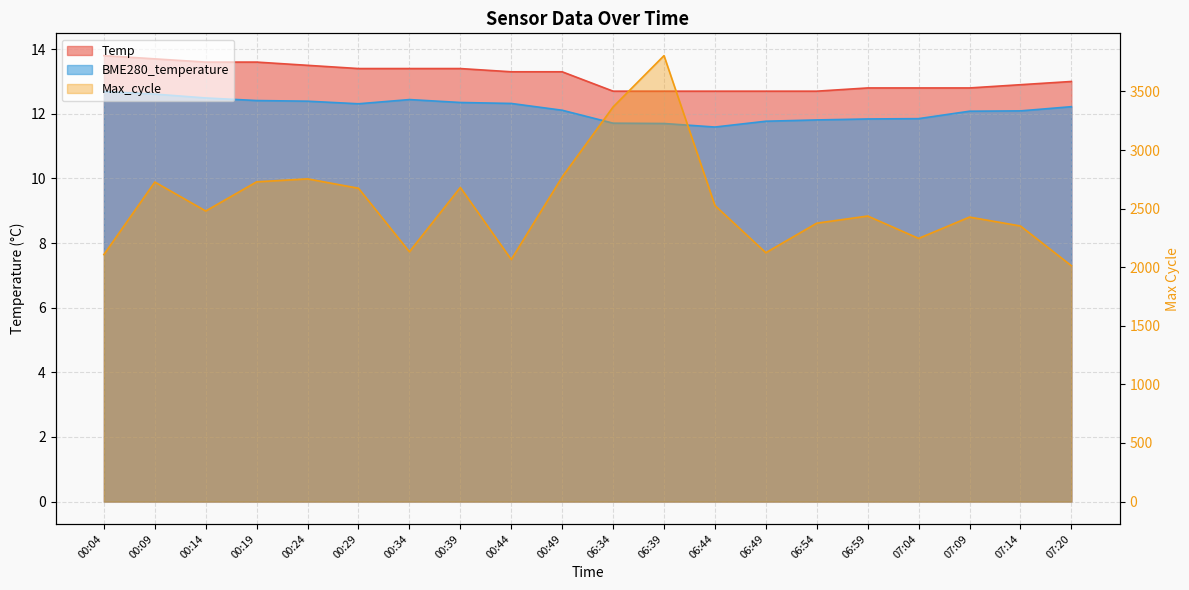

What is the approximate value of BME280_temperature at 06:49?

11.8